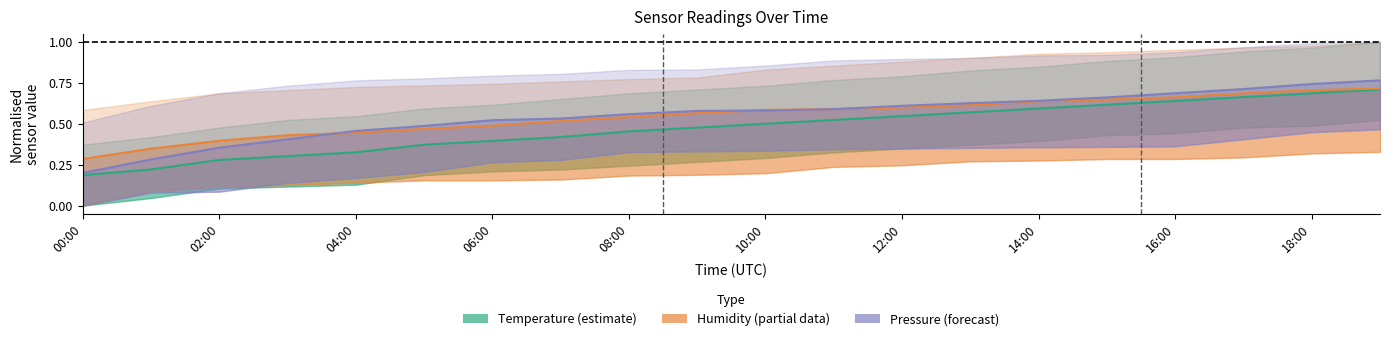

The Temperature series shows 0.5 at 11. True or false?

True